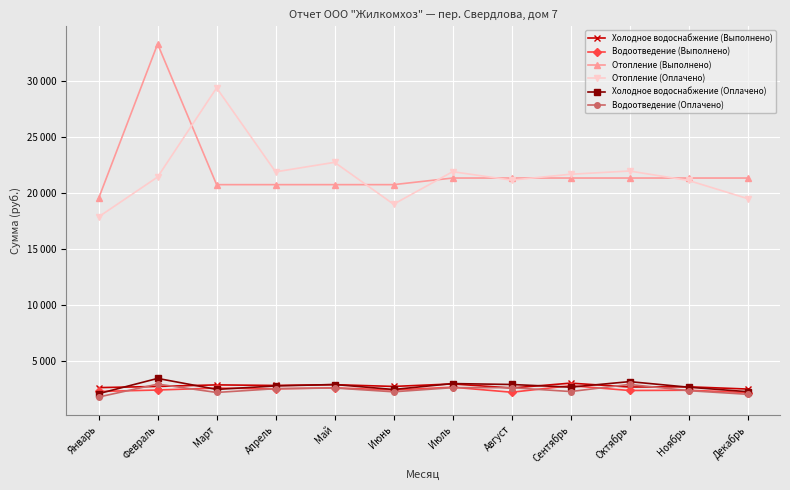

Where is Холодное водоснабжение (Оплачено) nearest to the value 2756?

Апрель